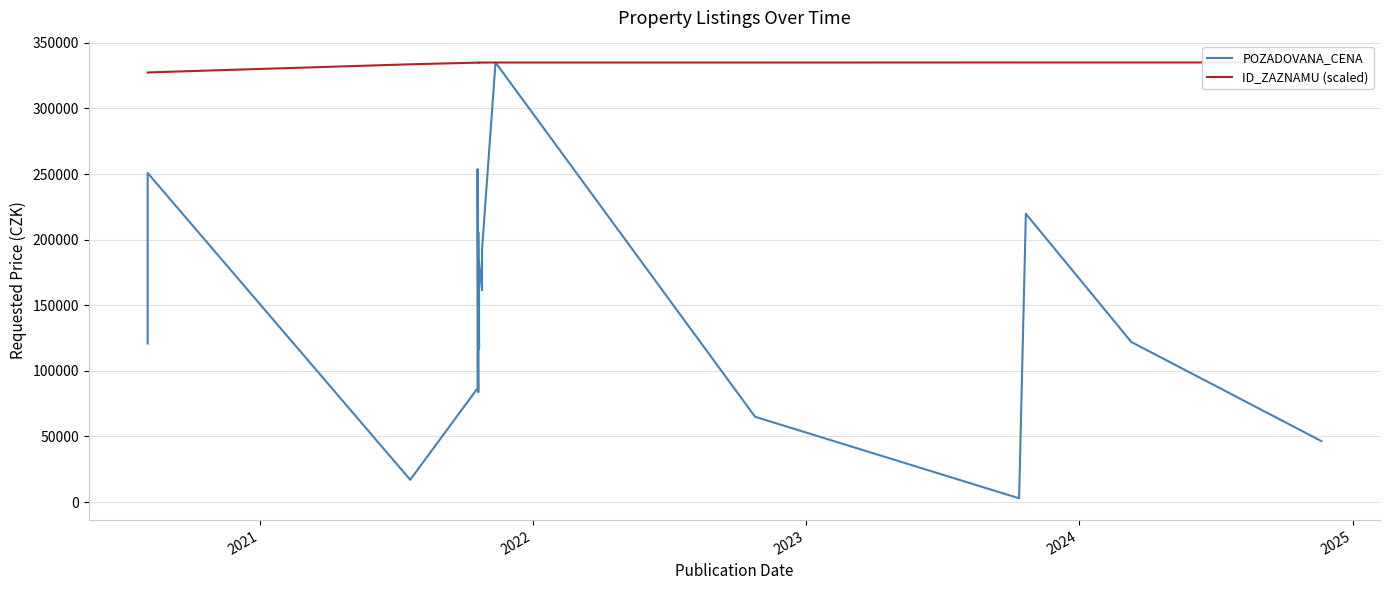

After their last crossing, which series has the higher values: POZADOVANA_CENA or ID_ZAZNAMU (scaled)?

ID_ZAZNAMU (scaled)